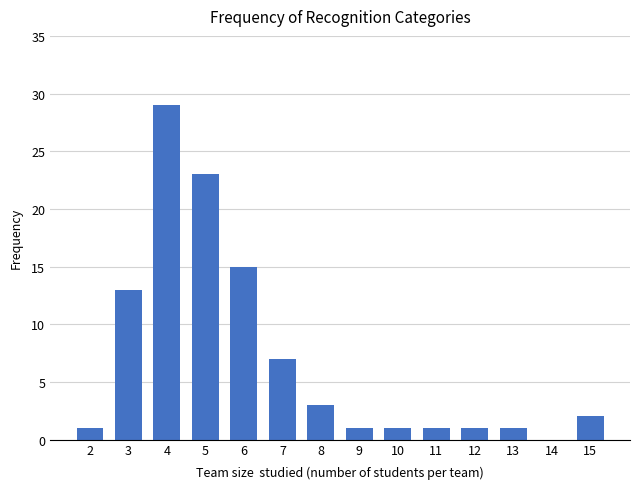

Reading right to left, extract all data points from this chart.

15=2	14=0	13=1	12=1	11=1	10=1	9=1	8=3	7=7	6=15	5=23	4=29	3=13	2=1